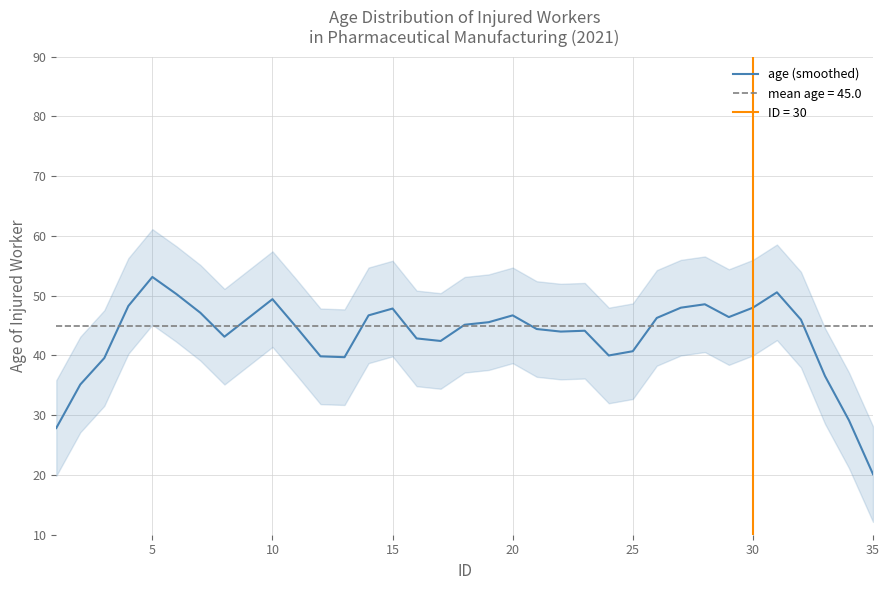

What is the minimum value for age (smoothed)?

20.1